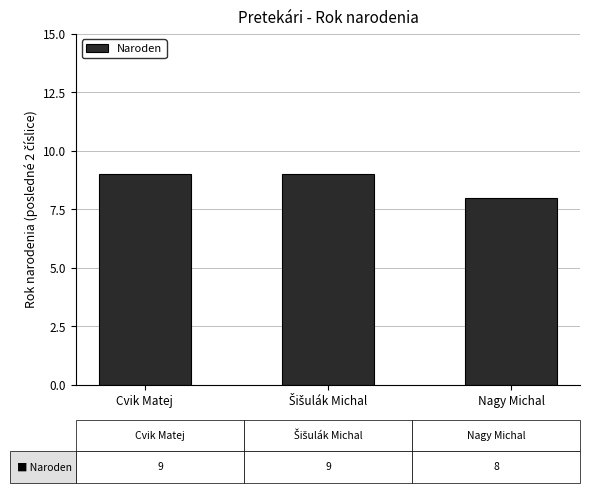

What is the sum of the values at Cvik Matej and Nagy Michal?

17